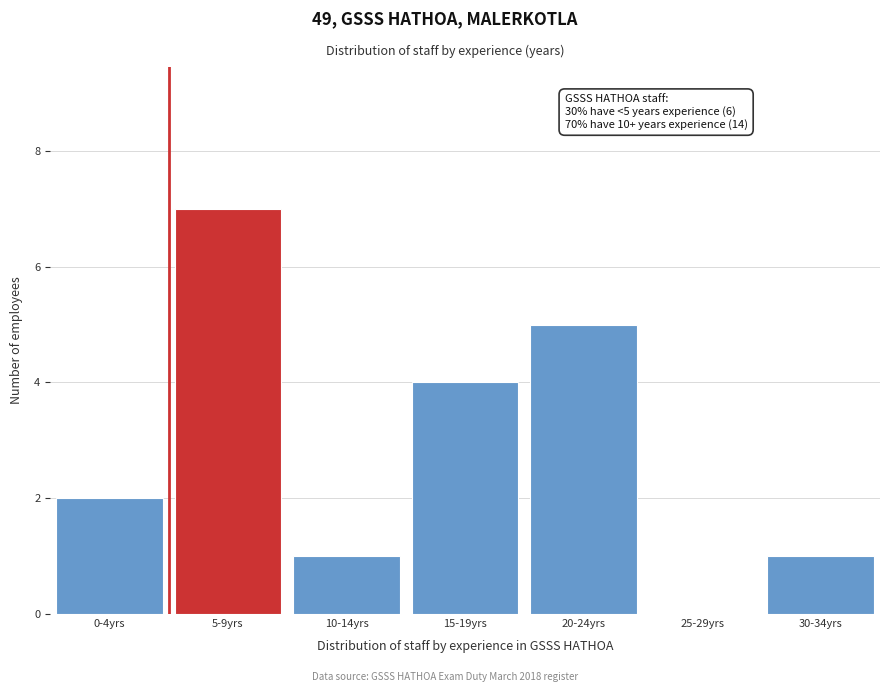

Reading left to right, transcribe all the data shown in this chart.

0-4yrs=2	5-9yrs=7	10-14yrs=1	15-19yrs=4	20-24yrs=5	25-29yrs=0	30-34yrs=1